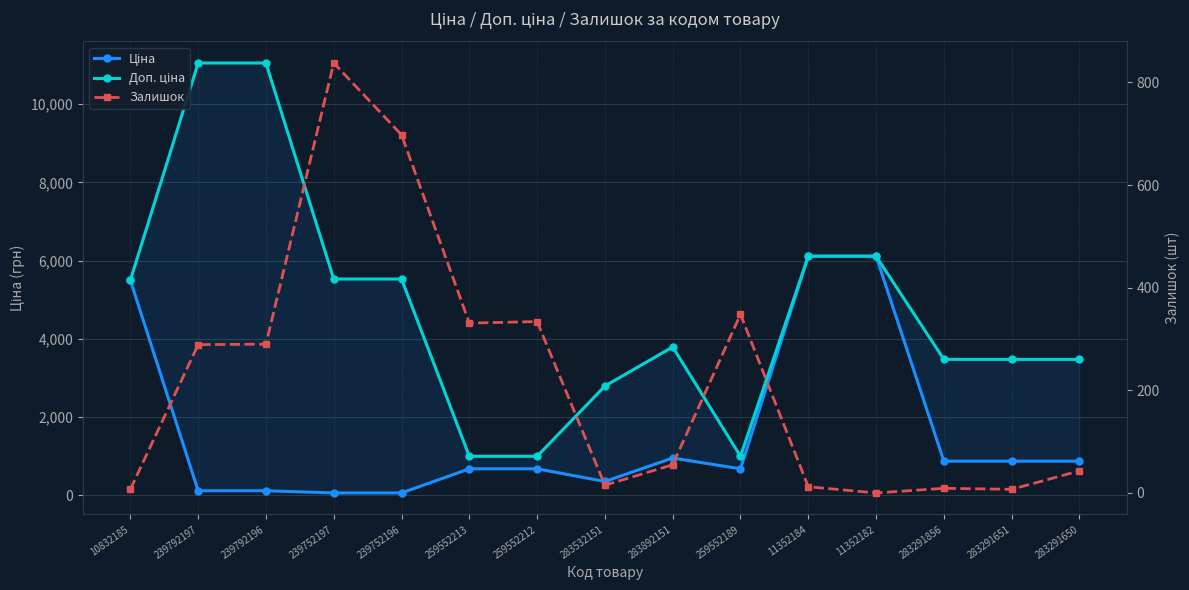

What is the spread (max minus min) of values at 259552213?

661.7